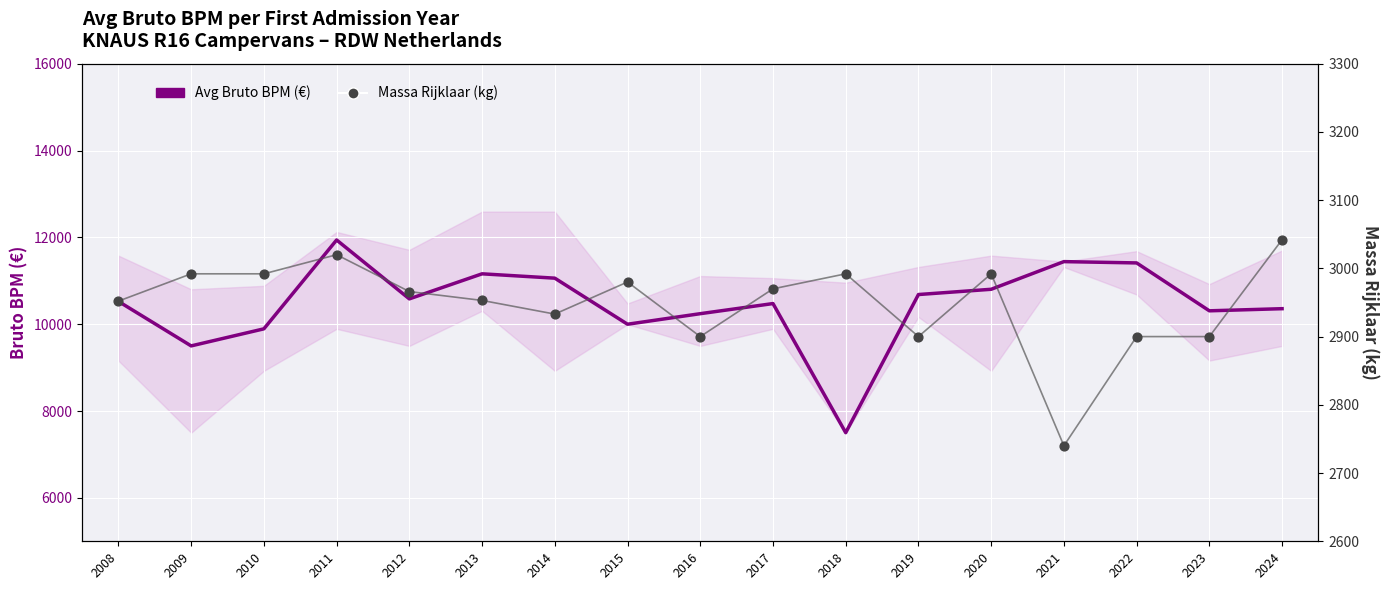

Which series has the largest total across all categories?

Avg Bruto BPM (€)